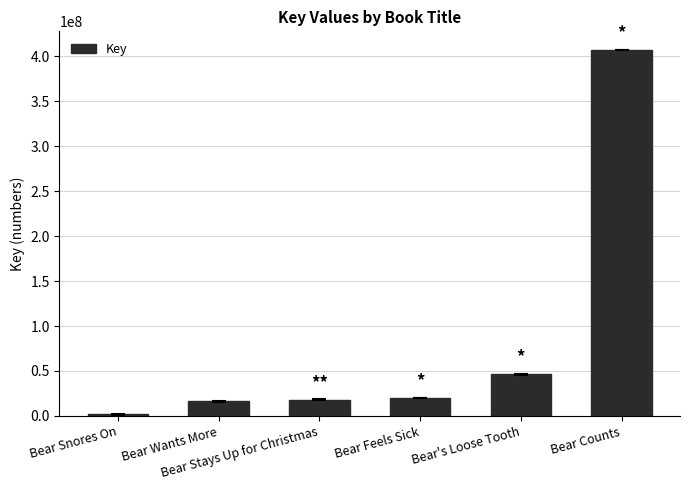

What is the sum of the values at Bear Snores On and Bear's Loose Tooth?

47596253